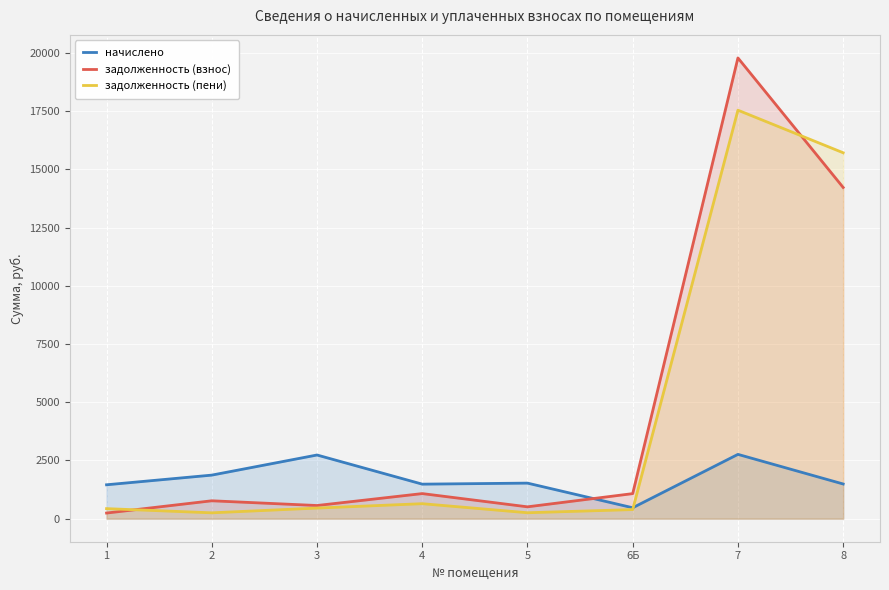

What is the value of the начислено point at the 5th from the left?

1527.5